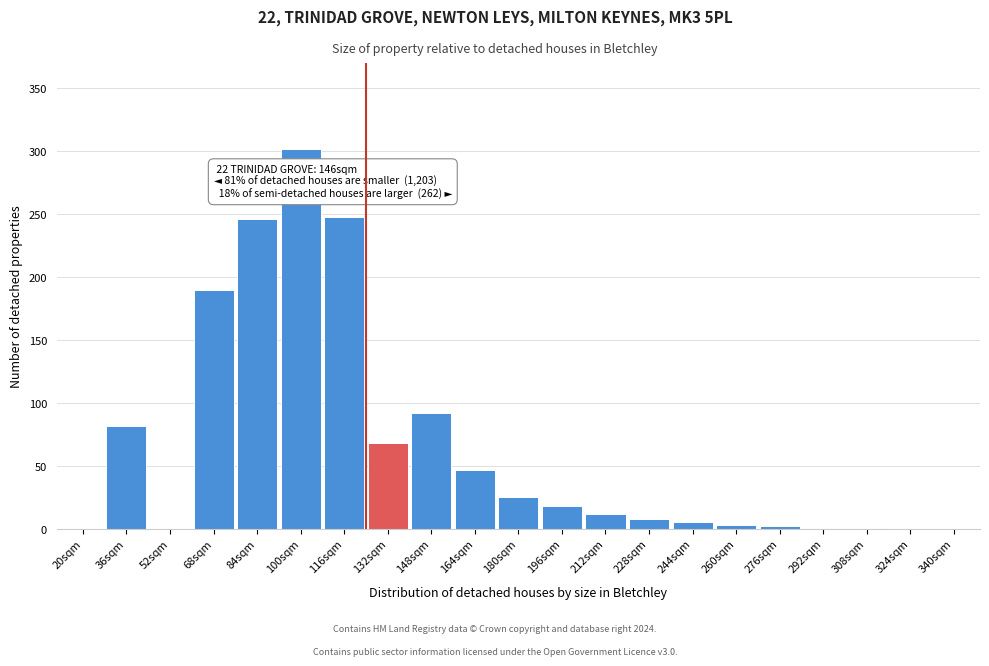

What is the sum of all values?

1350